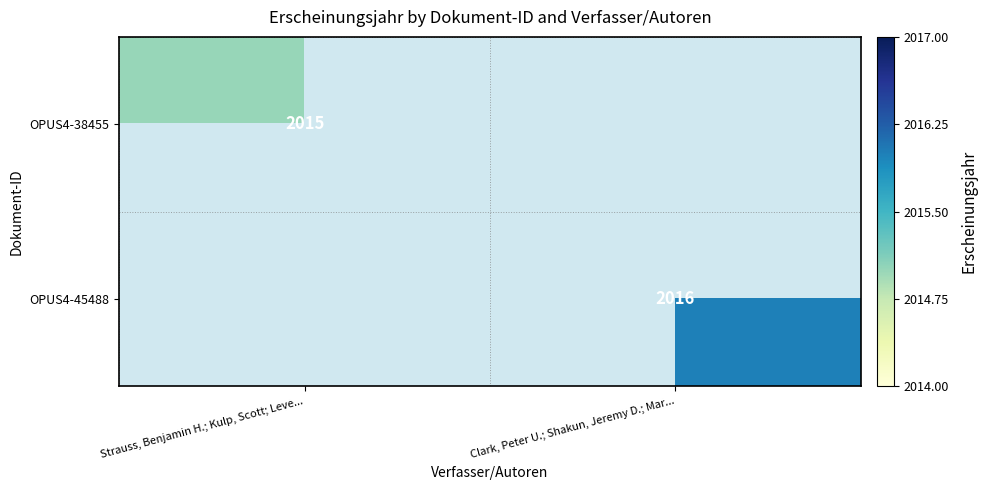

Is the value of OPUS4-45488 at Clark, Peter U.; Shakun, Jeremy D.; Mar... greater than the value of OPUS4-38455 at Strauss, Benjamin H.; Kulp, Scott; Leve...?

Yes